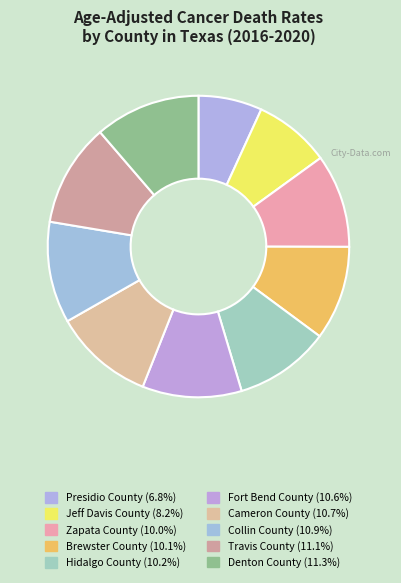

The Presidio County slice represents 7% of the pie. True or false?

True